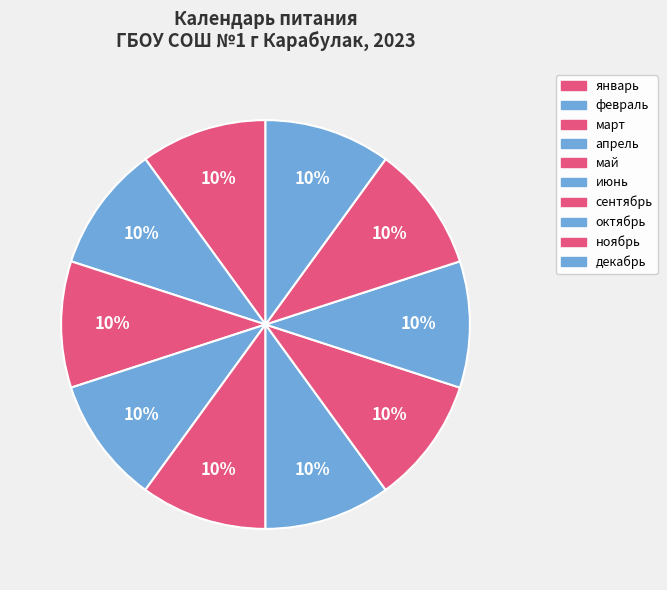

Does ноябрь account for over 50% of the chart?

No